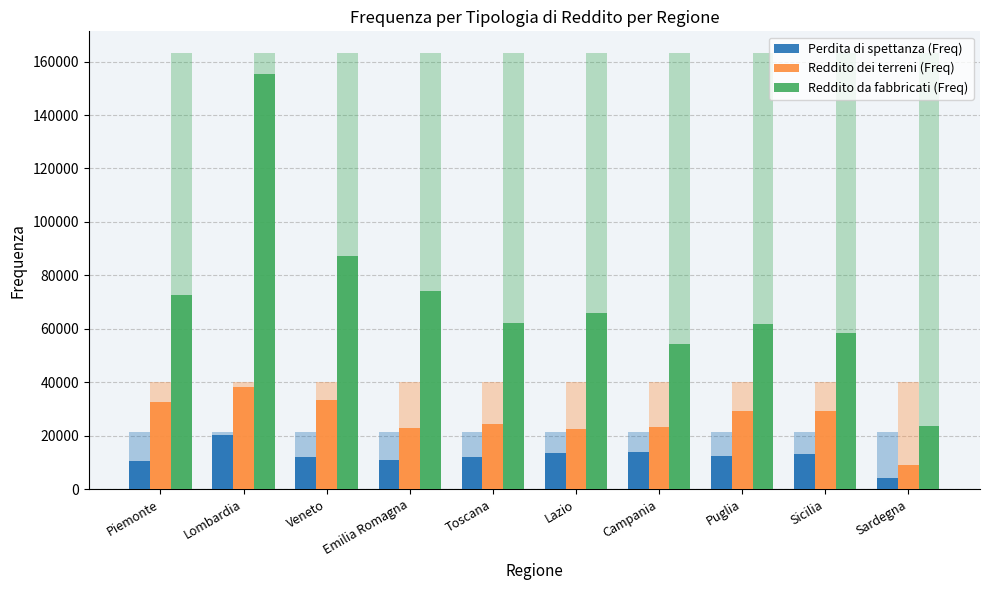

Are the bars grouped side by side (vs. stacked)?

Yes